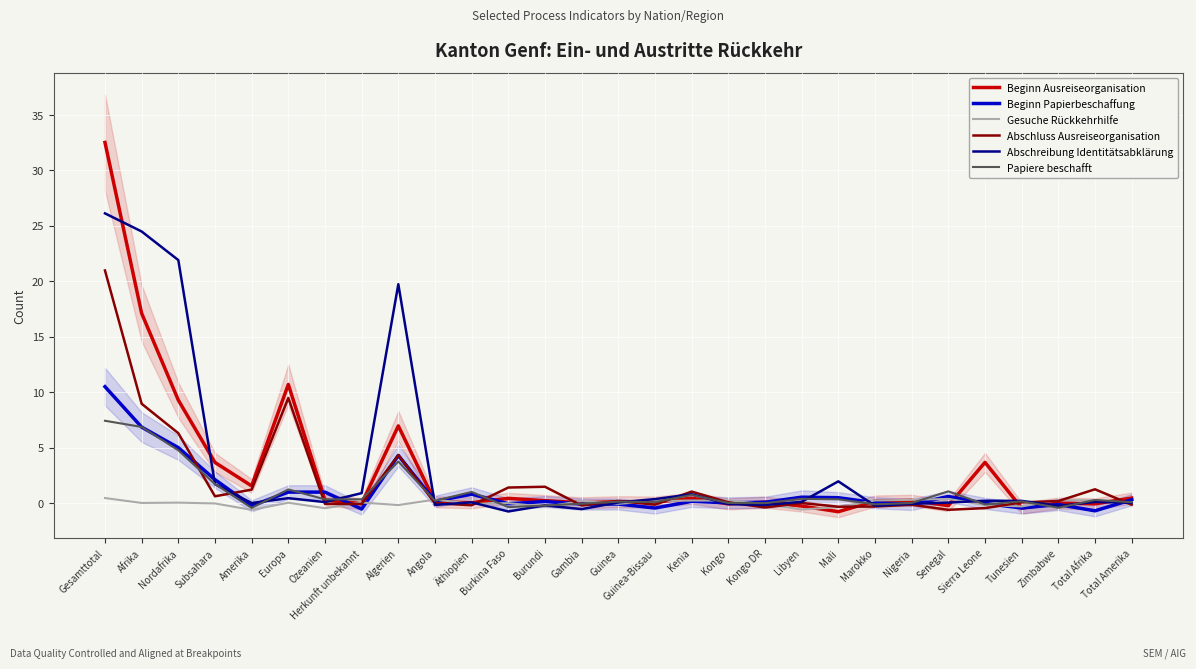

How many values in Beginn Ausreiseorganisation are above zero?

22